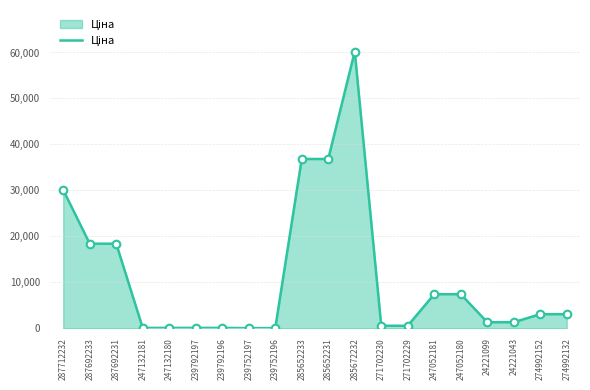

Approximately how many times larger is the value at 287712232 compared to 239752197?

538.4